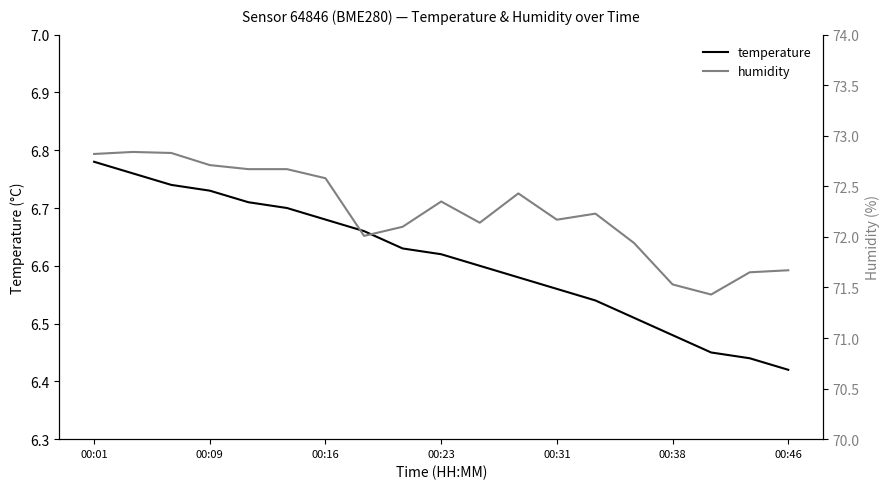

At which label is temperature closest to 6?

00:46